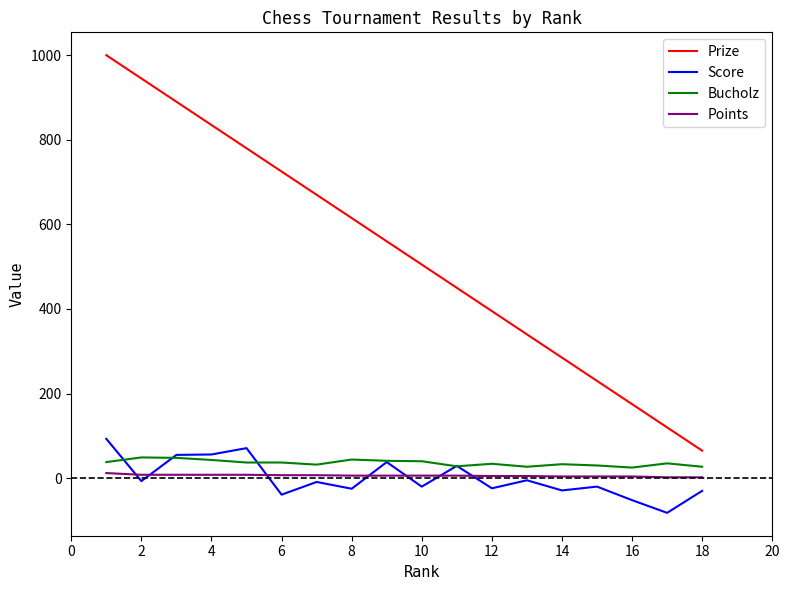

Which series has the largest range (max minus min)?

Prize